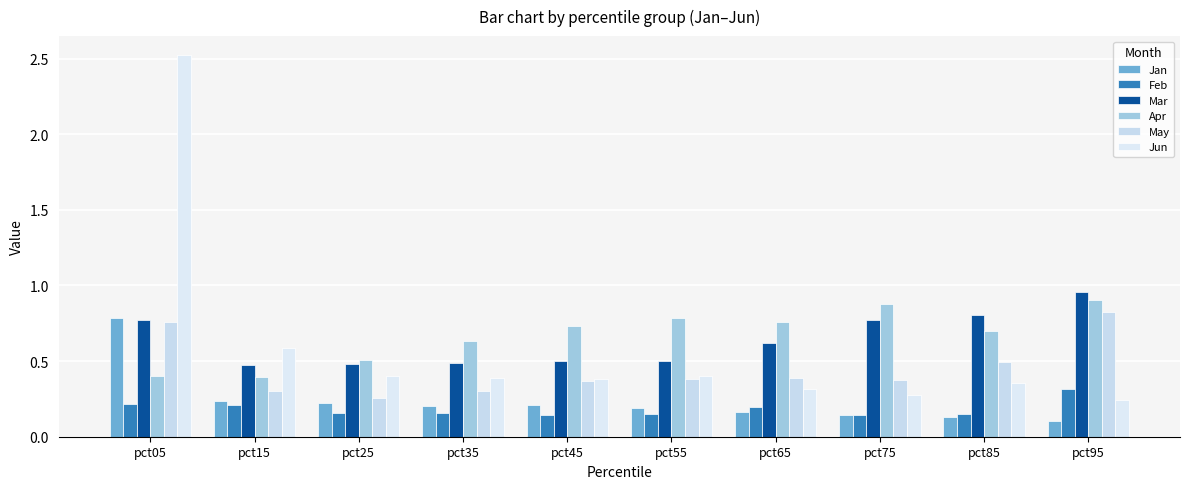

How many groups of bars are there?

10